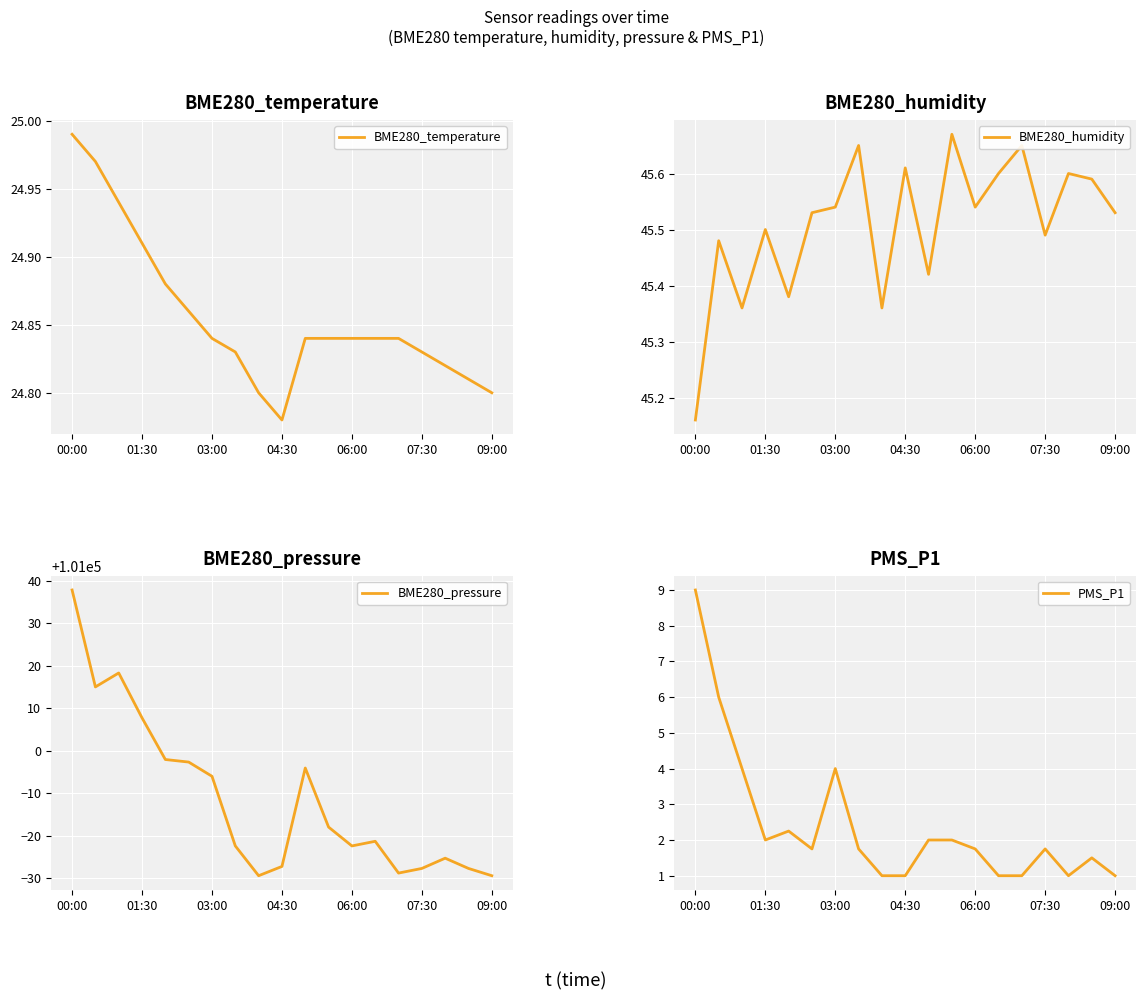

True or false: BME280_temperature has a value of 24.8 at 09:00.

True